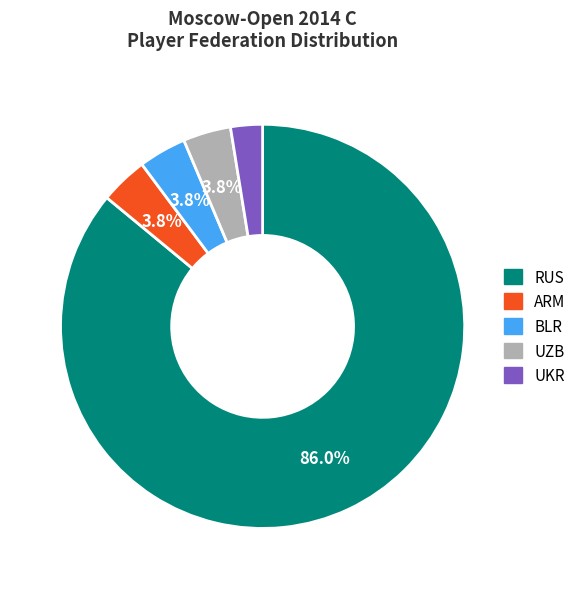

Is there a majority slice in this chart?

Yes